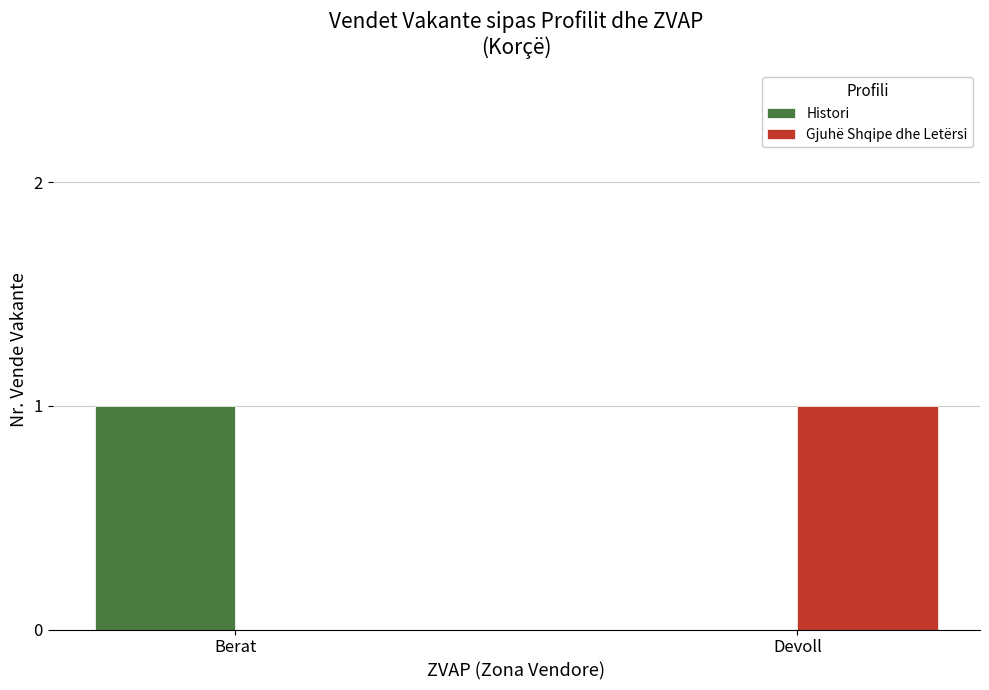

At which label does Histori reach its peak?

Berat